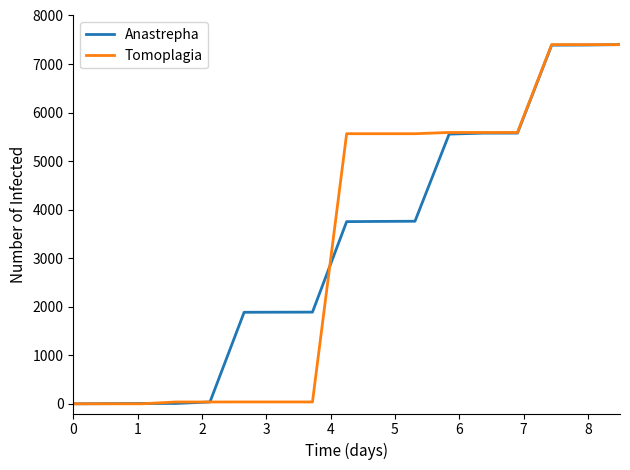

What is the greatest value displayed?

7400.0